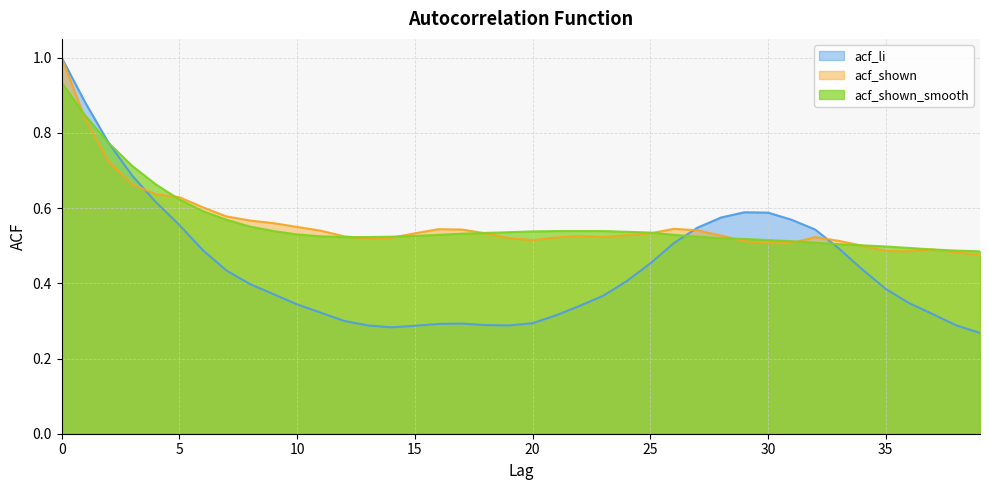

Which series ends up on top after the final intersection of acf_shown and acf_li?

acf_shown